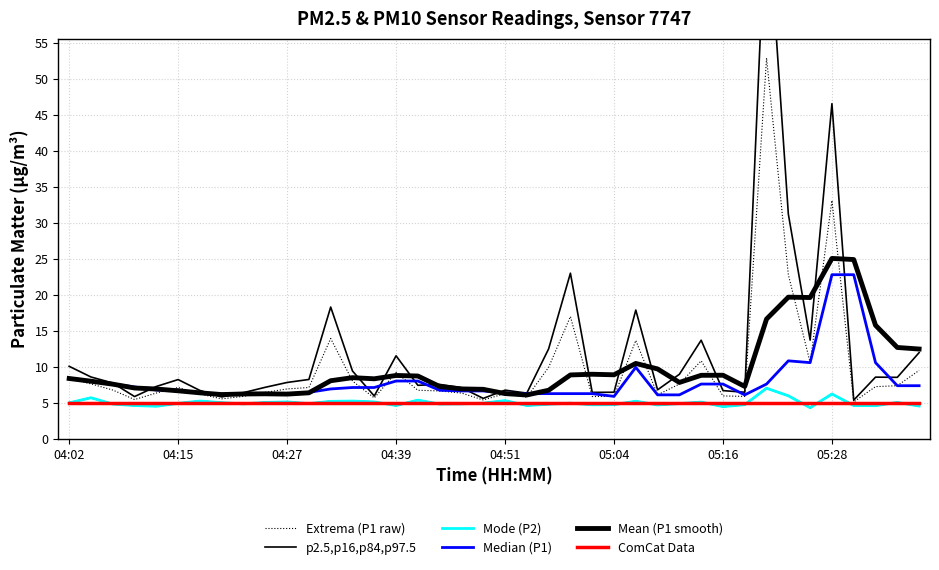

What are all the series names shown in the legend?

Extrema (P1 raw), p2.5,p16,p84,p97.5, Mode (P2), Median (P1), Mean (P1 smooth), ComCat Data